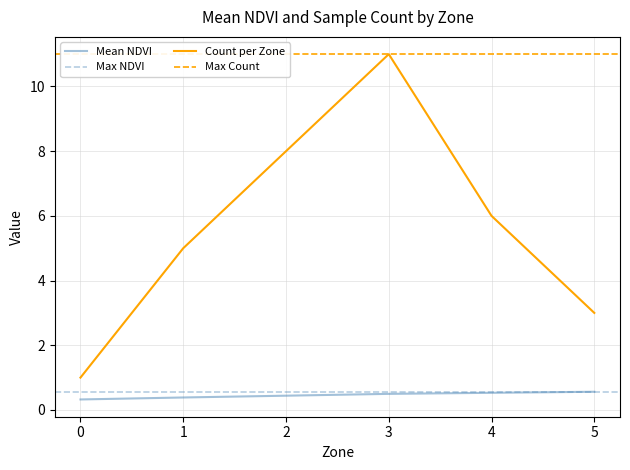

The value at 3 is 0.1. True or false?

False